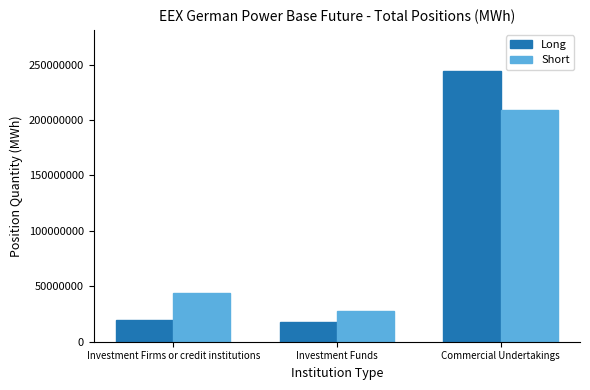

At which label does Short first exceed 43511099?

Investment Firms or credit institutions